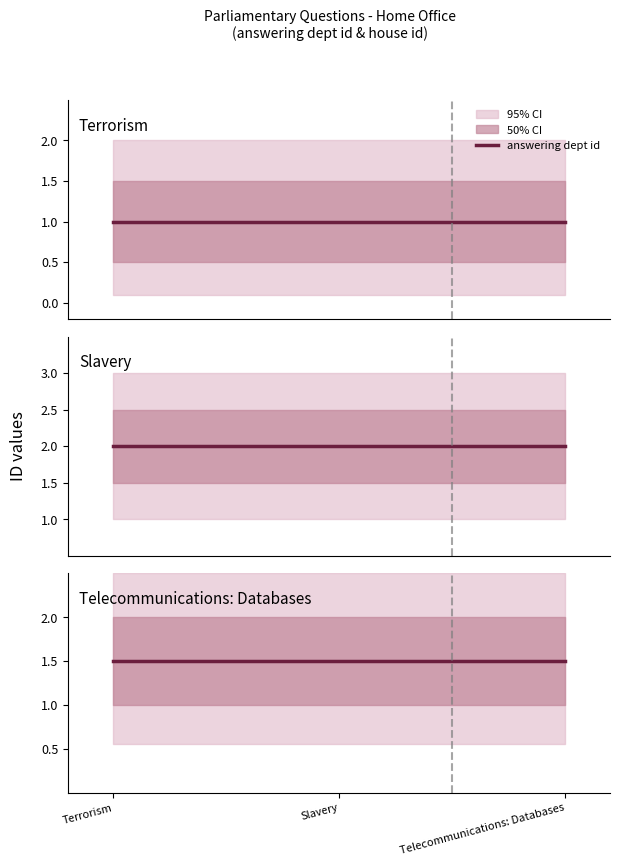

Is the value of answering dept id at Slavery greater than the value of house id at Terrorism?

No